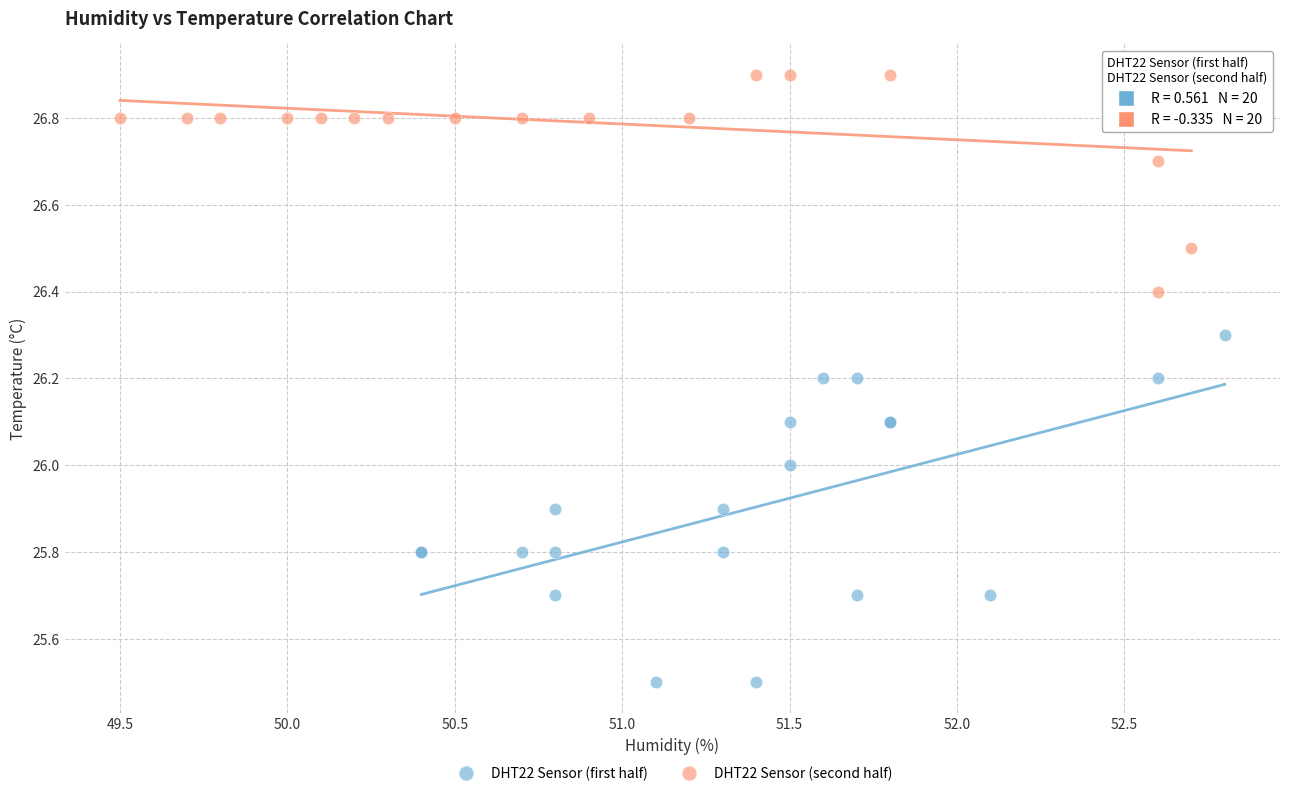

Which series contains the lowest Y value?

DHT22 Sensor (first half)